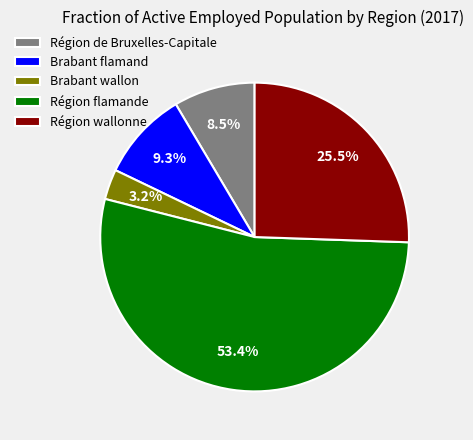

Which category has the smallest portion of the pie?

Brabant wallon